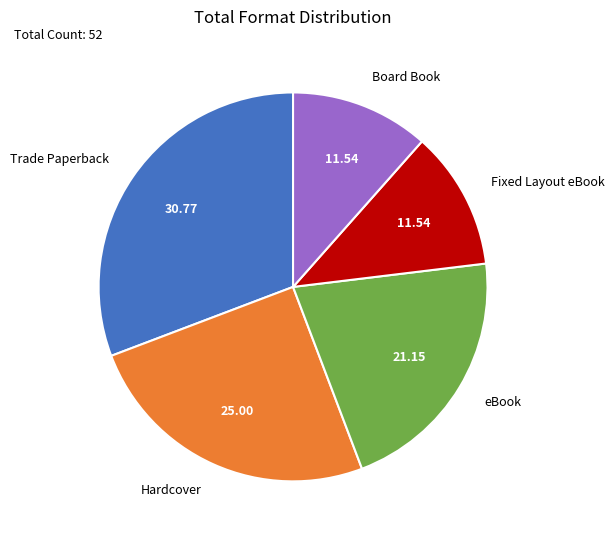

Approximately how many times larger is the value at Fixed Layout eBook compared to Trade Paperback?

0.4